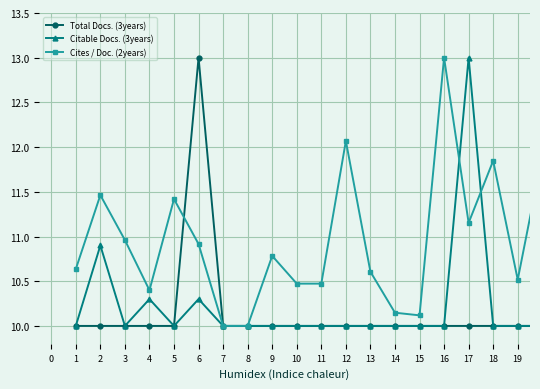

What are all the series names shown in the legend?

Total Docs. (3years), Citable Docs. (3years), Cites / Doc. (2years)